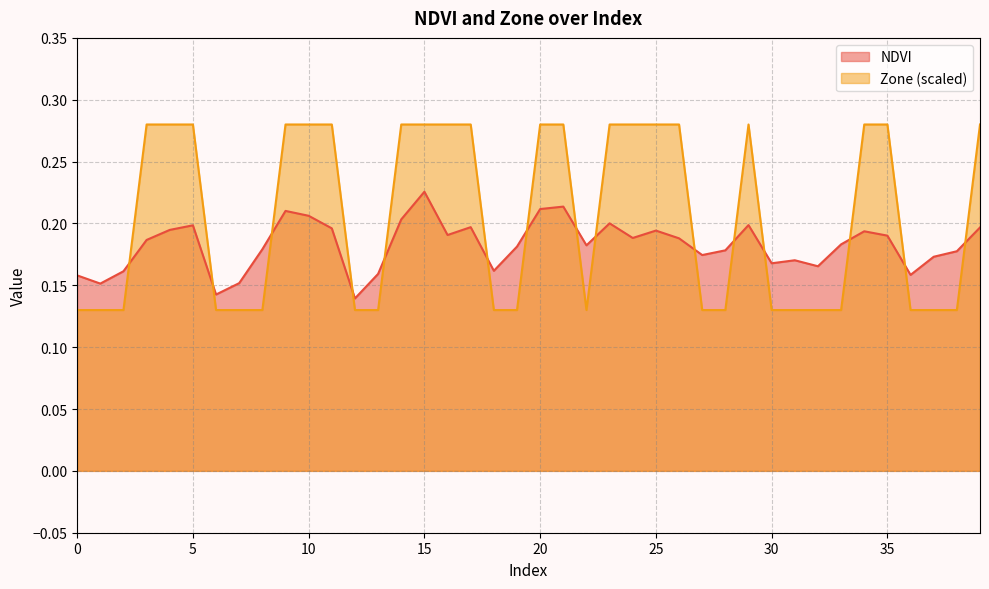

Between which two adjacent categories do Zone and NDVI first intersect?

2 and 3